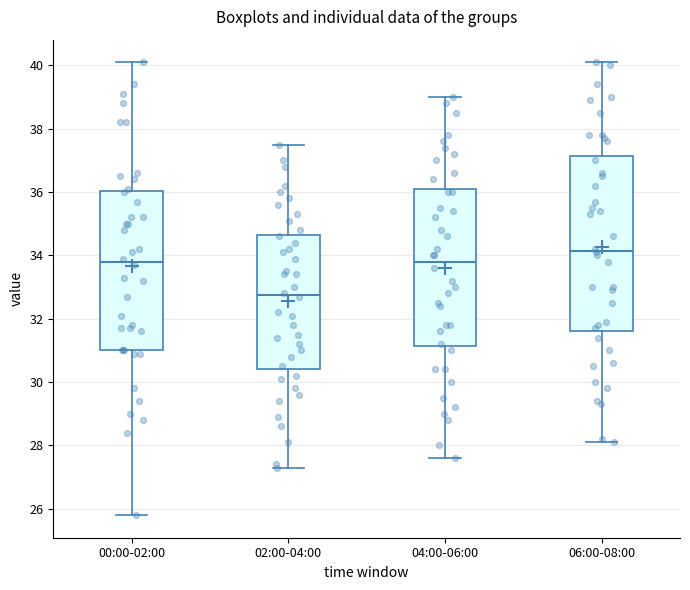

Which box has the highest median line?

06:00-08:00